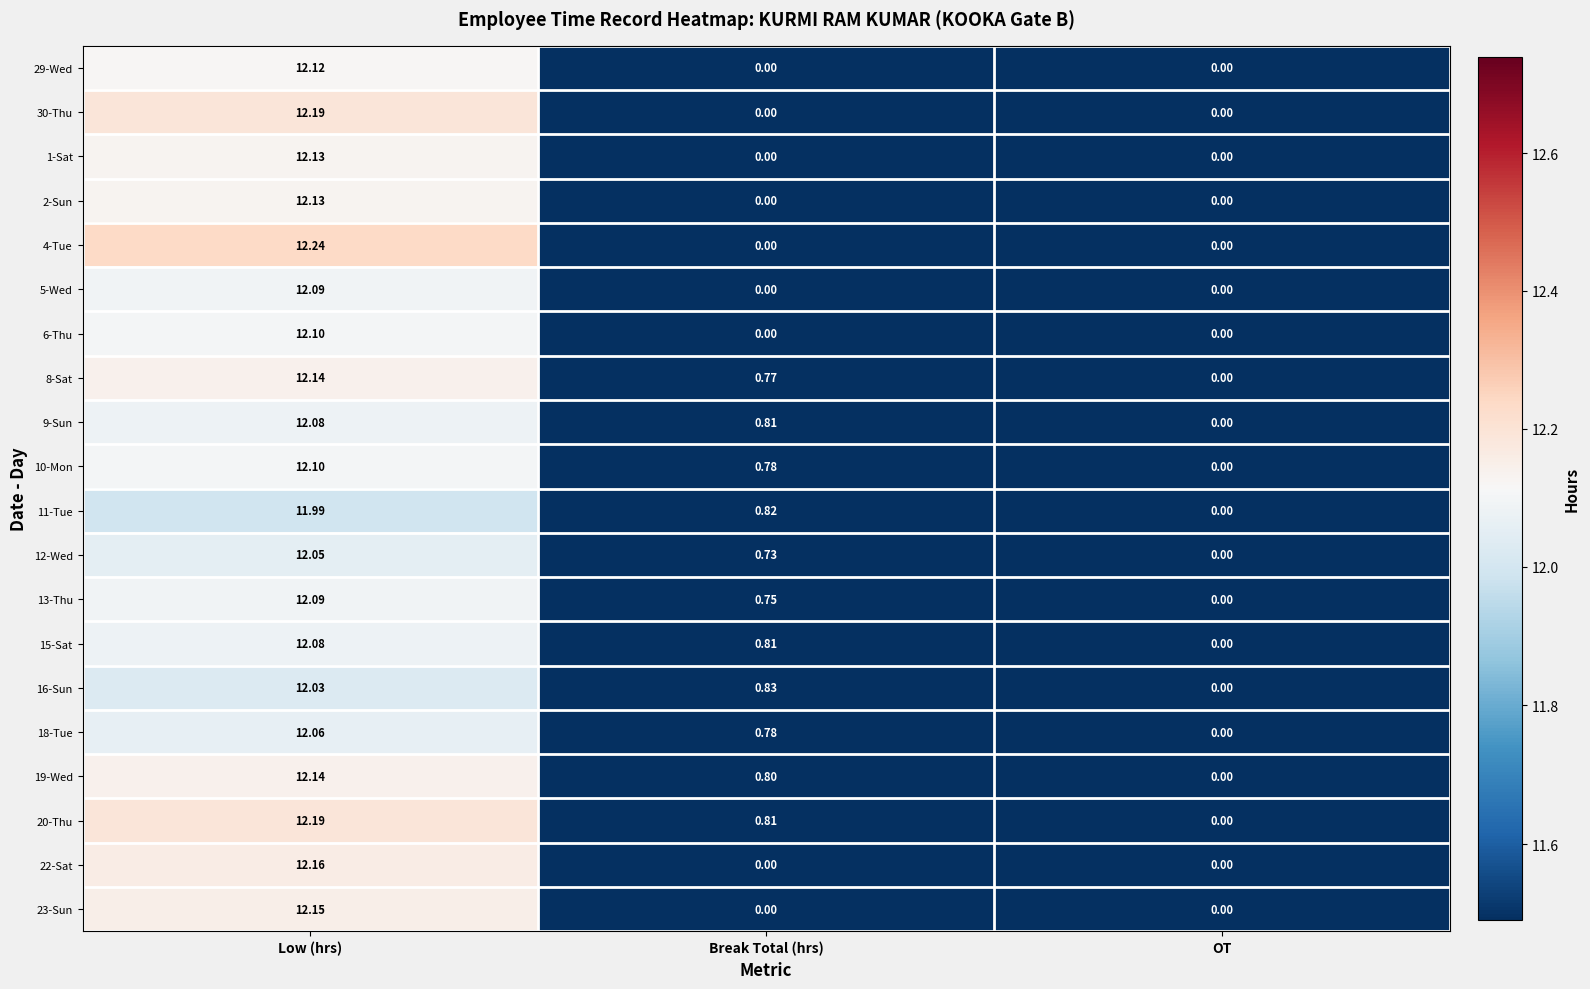

Where is 13-Thu nearest to the value 6?

Break Total (hrs)